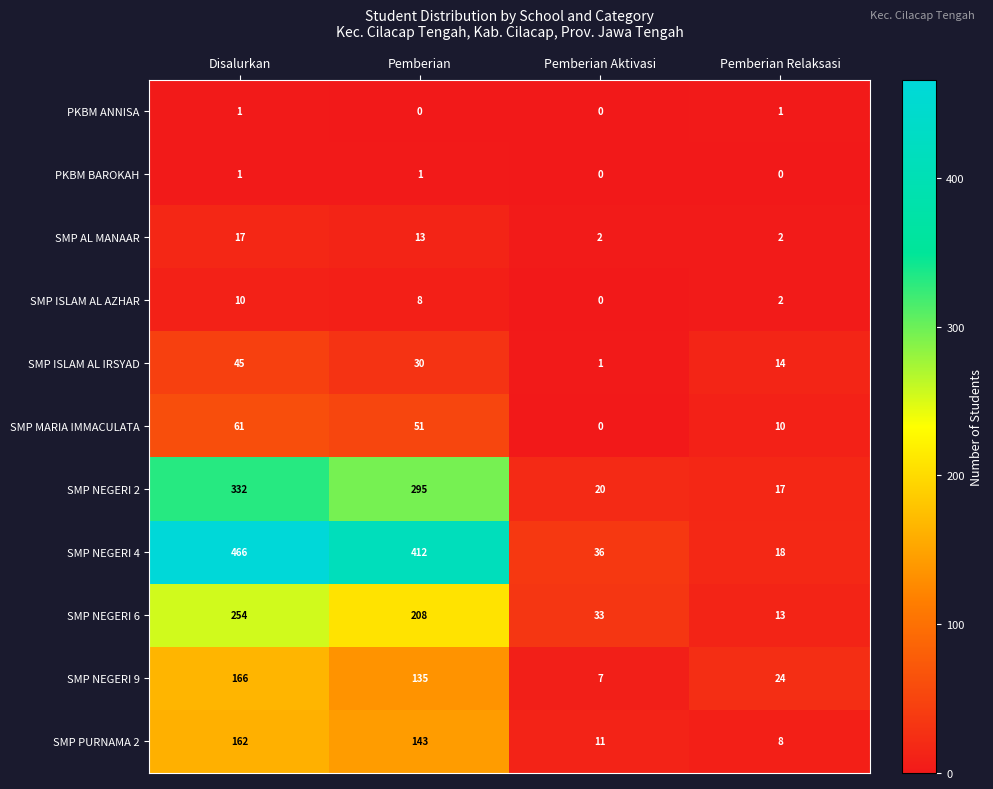

True or false: SMP NEGERI 2 has a value of 504 at Pemberian.

False